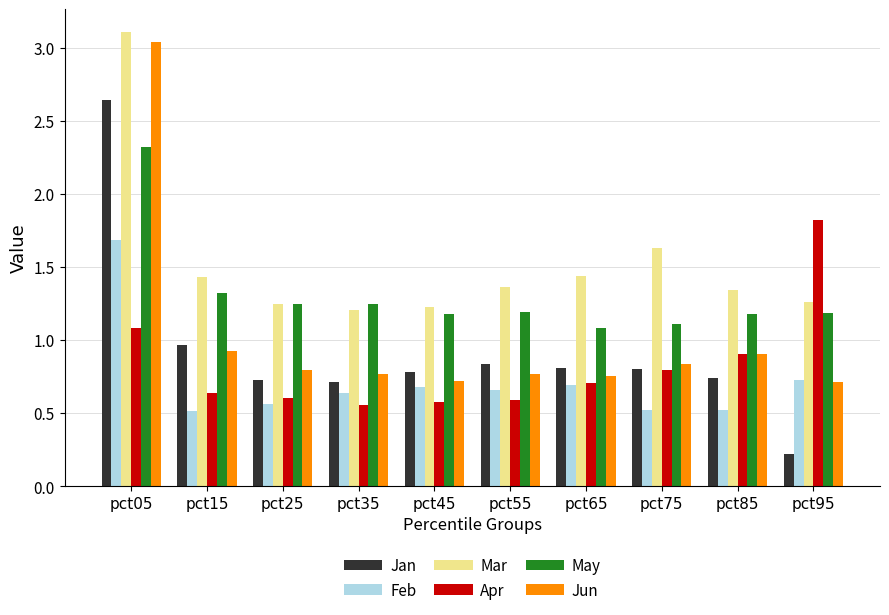

At which category is the sum across all series the highest?

pct05